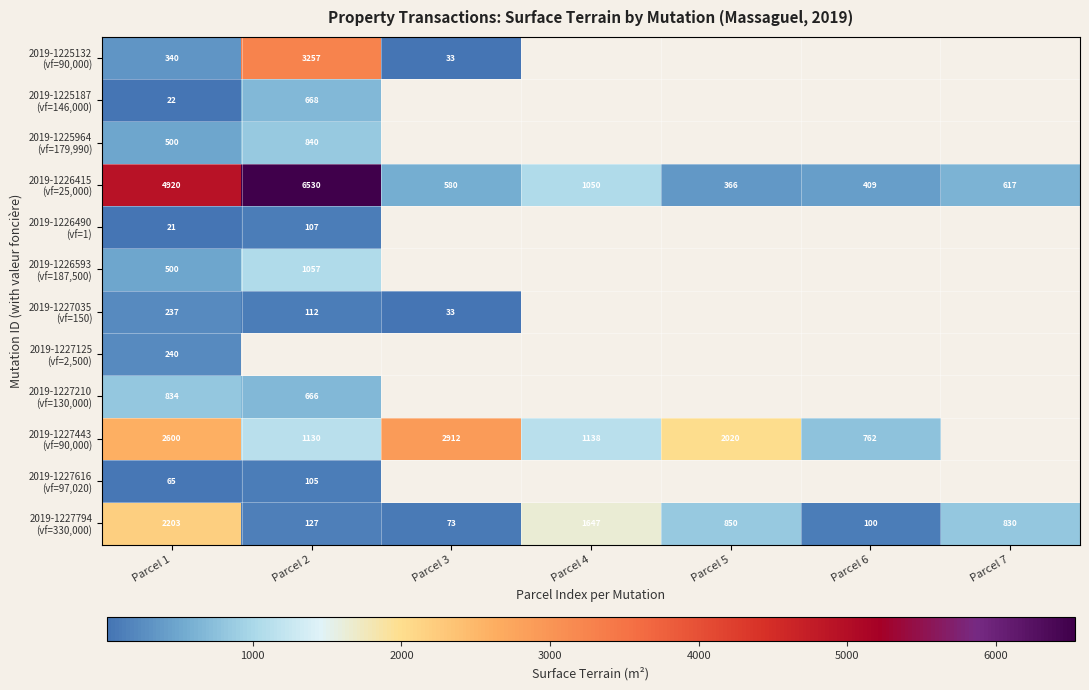

What is the total value across all series at Parcel 1?

12482